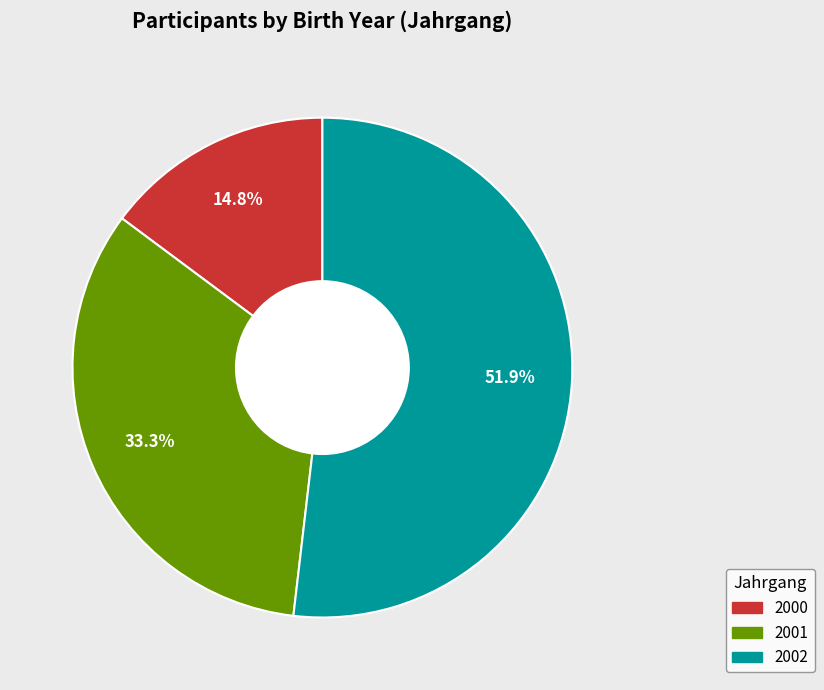

To the nearest percent, what portion does 2001 represent?

33%